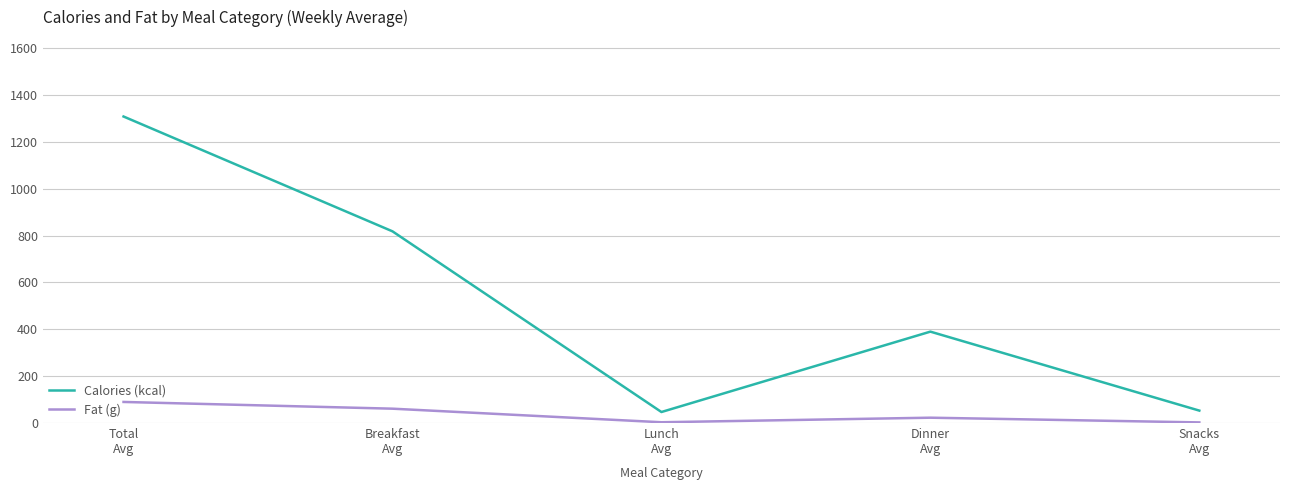

At which category does Fat (g) reach its first local valley?

Lunch
Avg